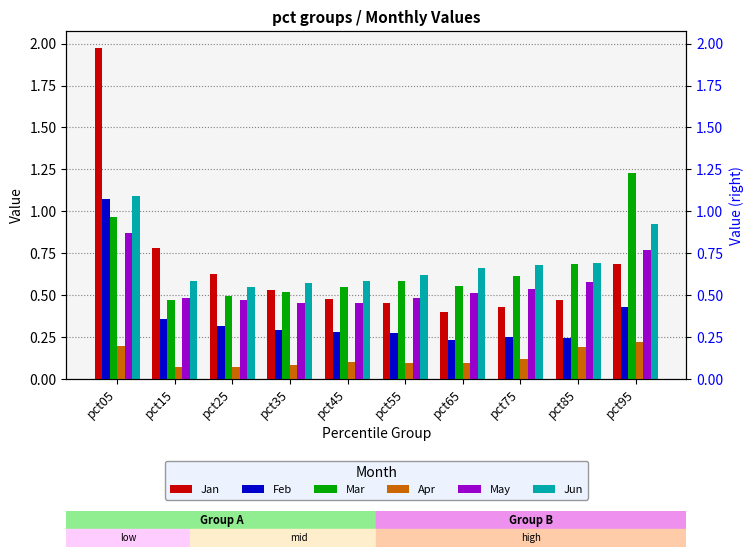

What is the sum of the Jun values at pct85 and pct25?

1.2